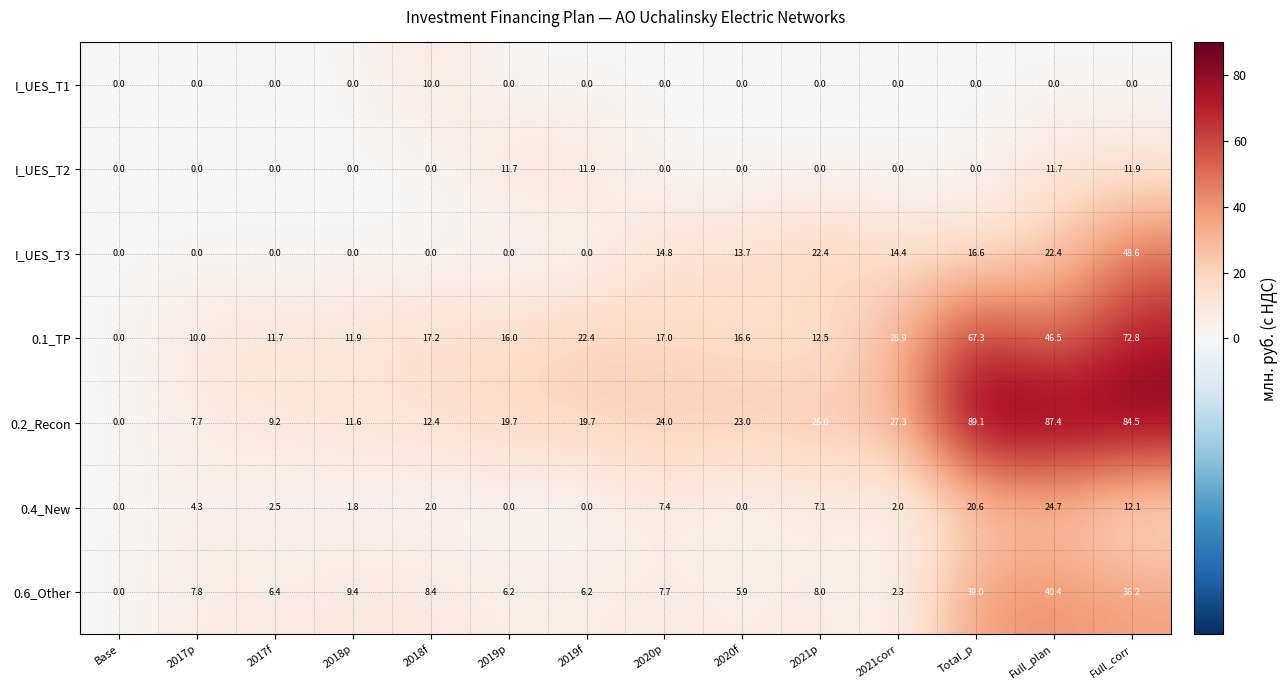

Which series has the widest spread of values?

0.2_Recon